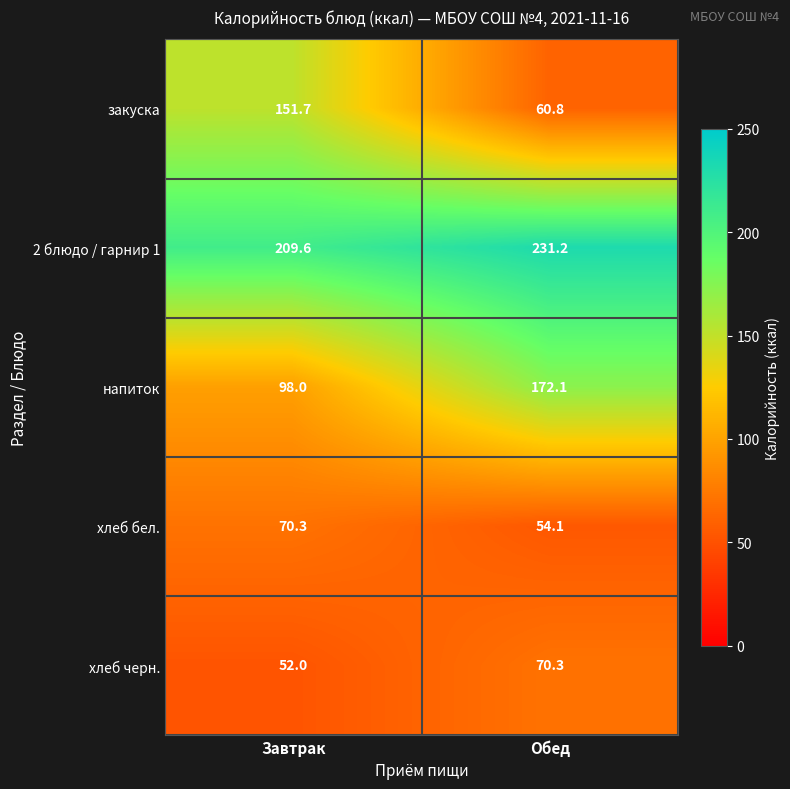

Where does the хлеб бел. series first go above 70?

Завтрак